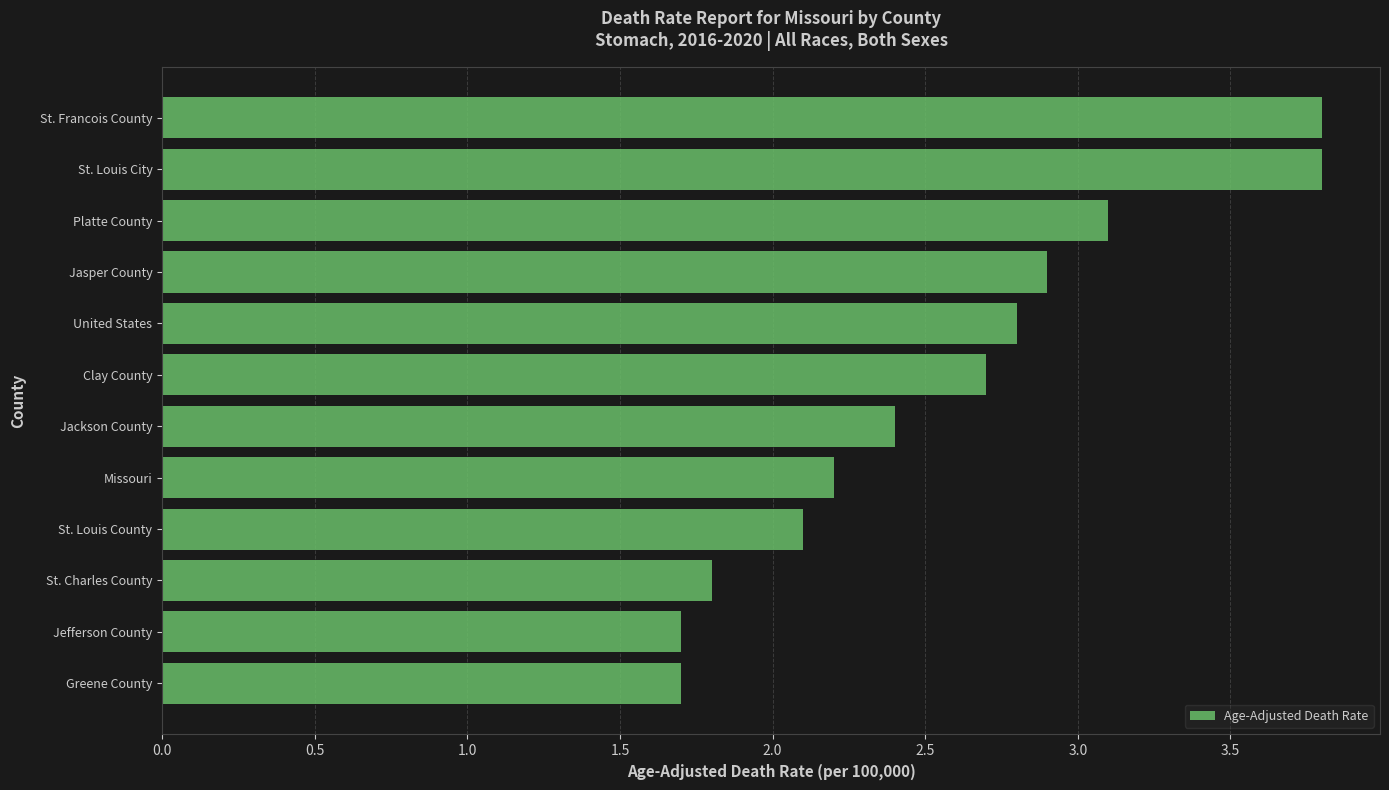

What is the change in value from Jackson County to United States?

+0.4